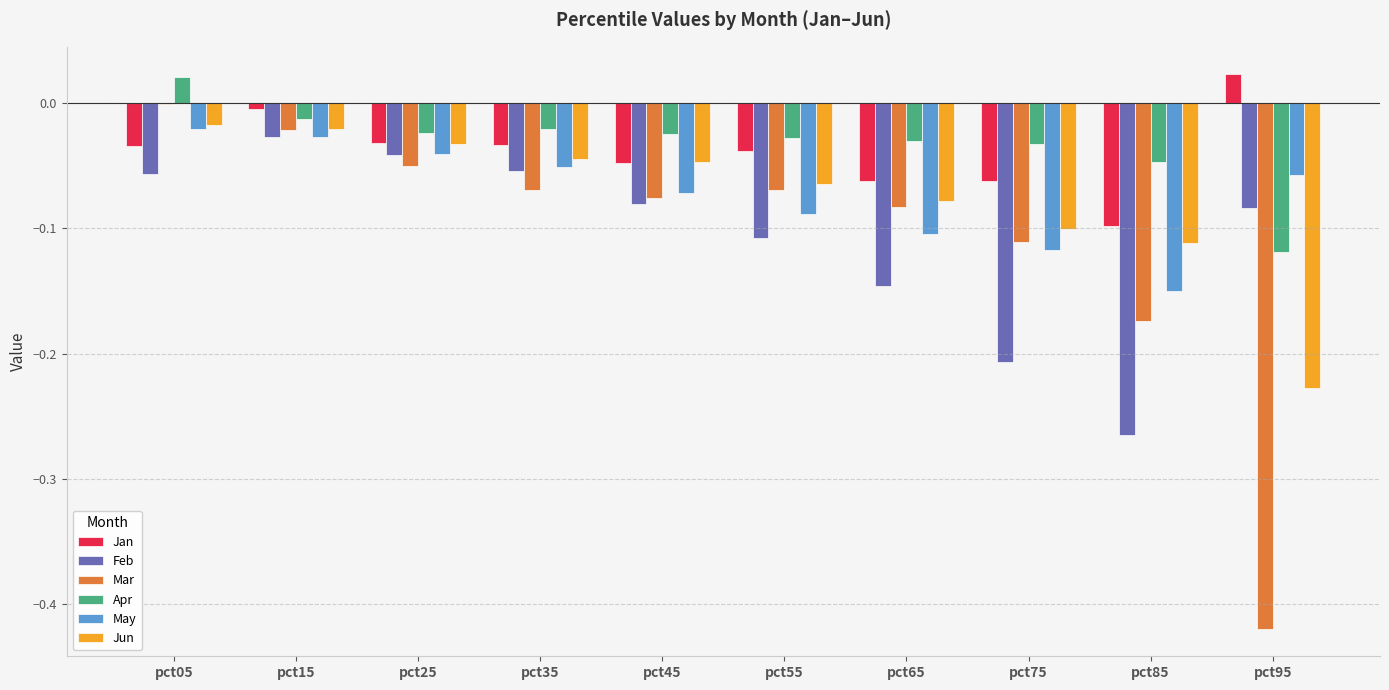

Which series has the largest total across all categories?

Apr